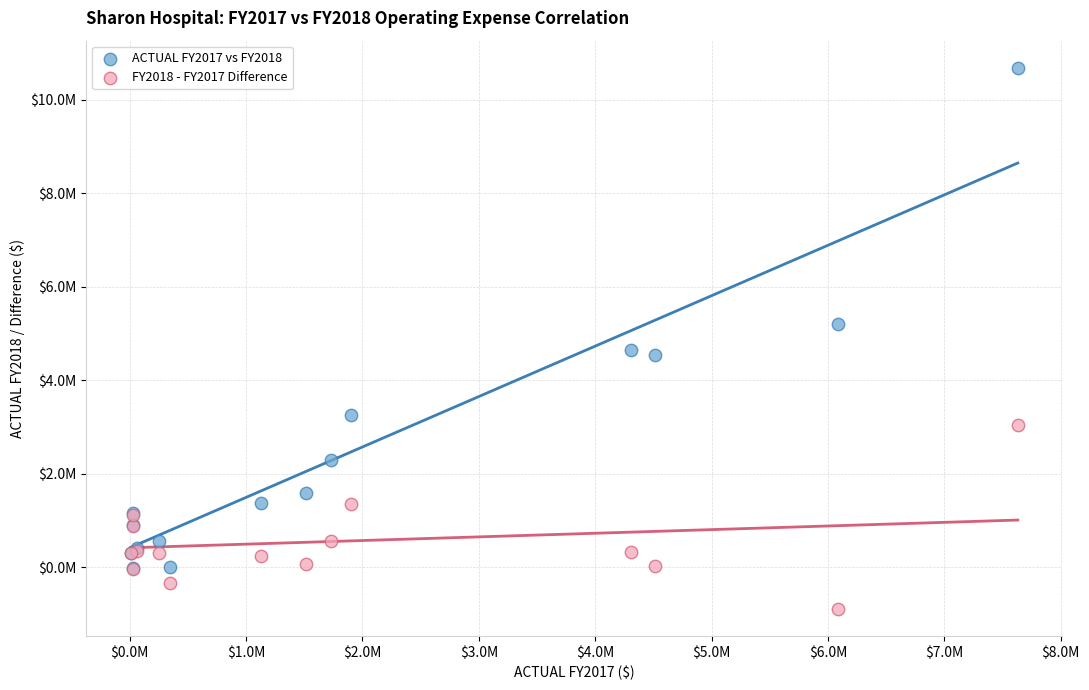

What are all the series names shown in the legend?

ACTUAL FY2017 vs FY2018, FY2018 - FY2017 Difference